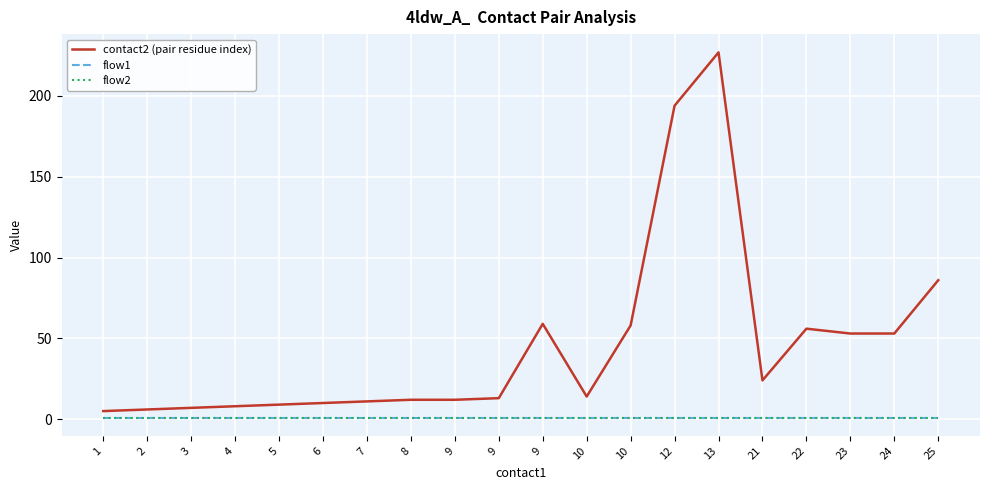

Rank the series at 24 from highest to lowest value.

contact2 (pair residue index), flow1, flow2